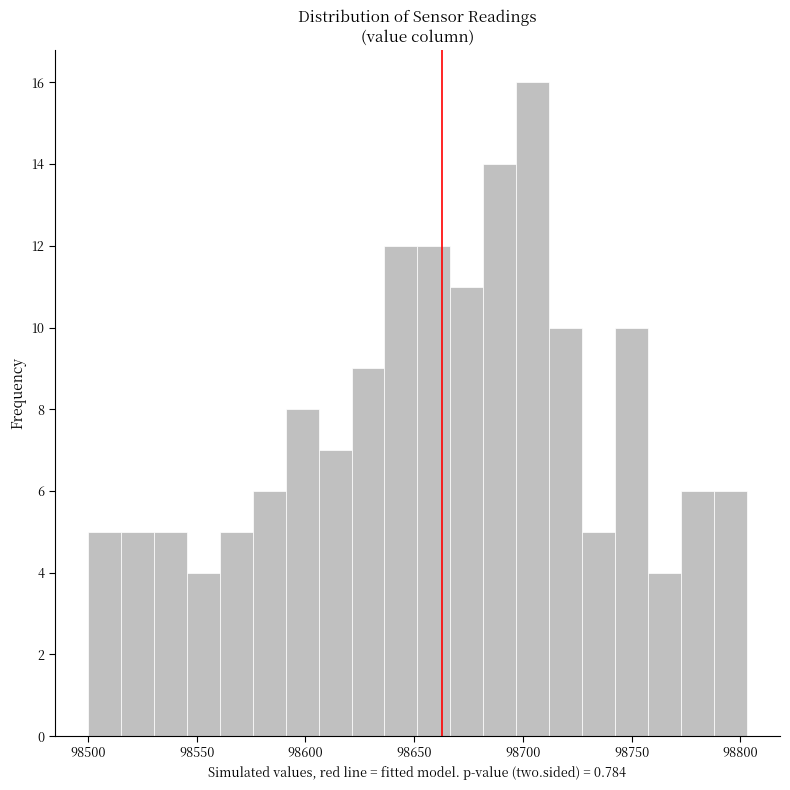

Around what value on the x-axis is the tallest bar? Give the approximate position of its centre, as read against the axis.

98705